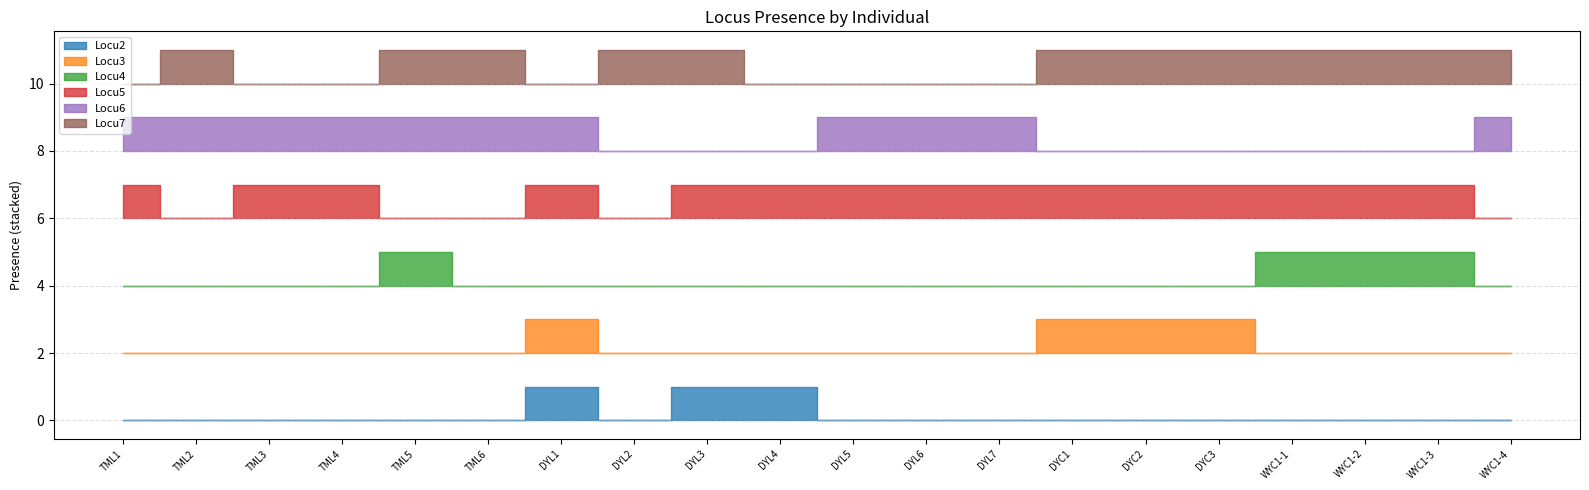

True or false: Locu5 and Locu3 intersect in this chart.

False